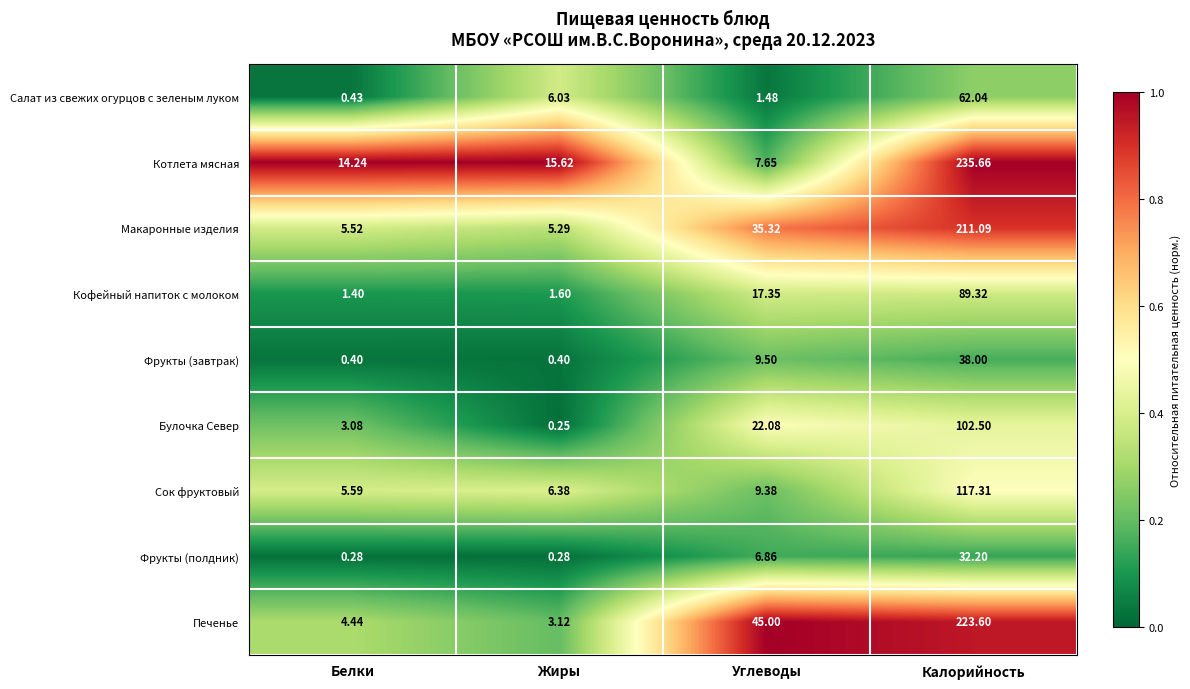

List the labels in order of Котлета мясная value, largest first.

Калорийность, Жиры, Белки, Углеводы